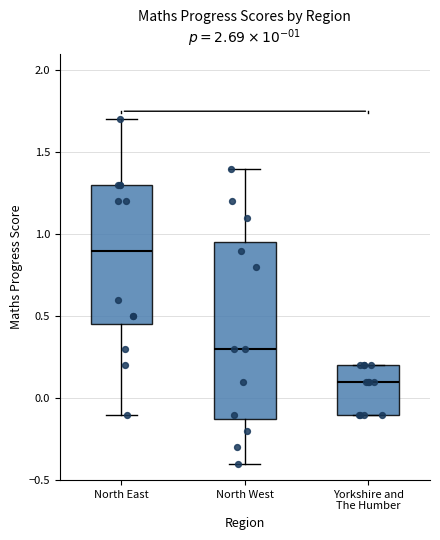

Which box has the lowest median line?

Yorkshire and The Humber